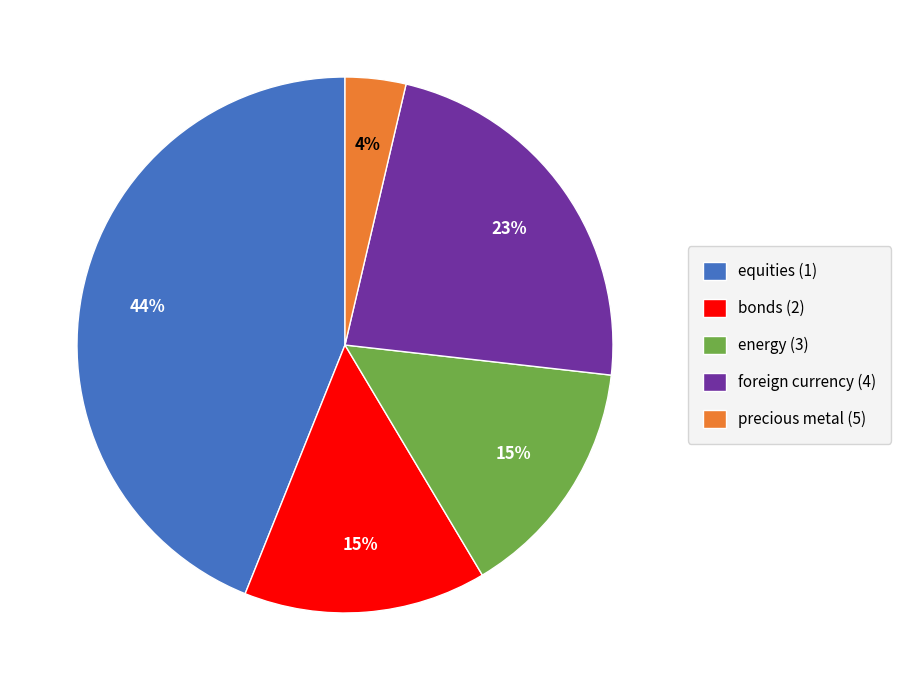

Count the number of slices in the pie.

5